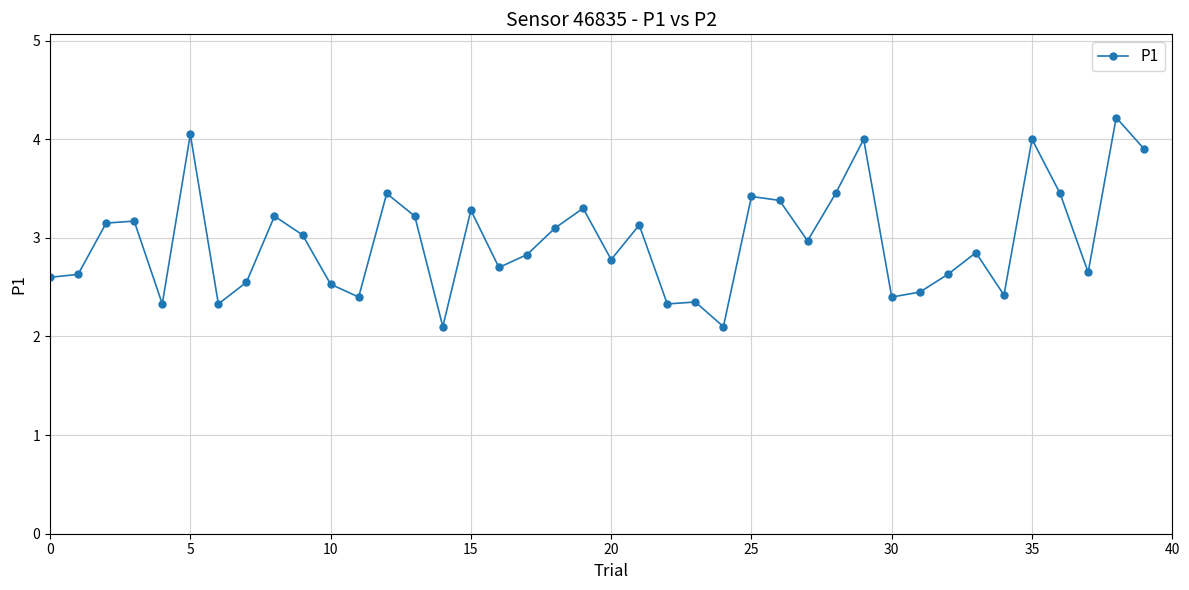

What is the value of the 19th point from the left?

3.1